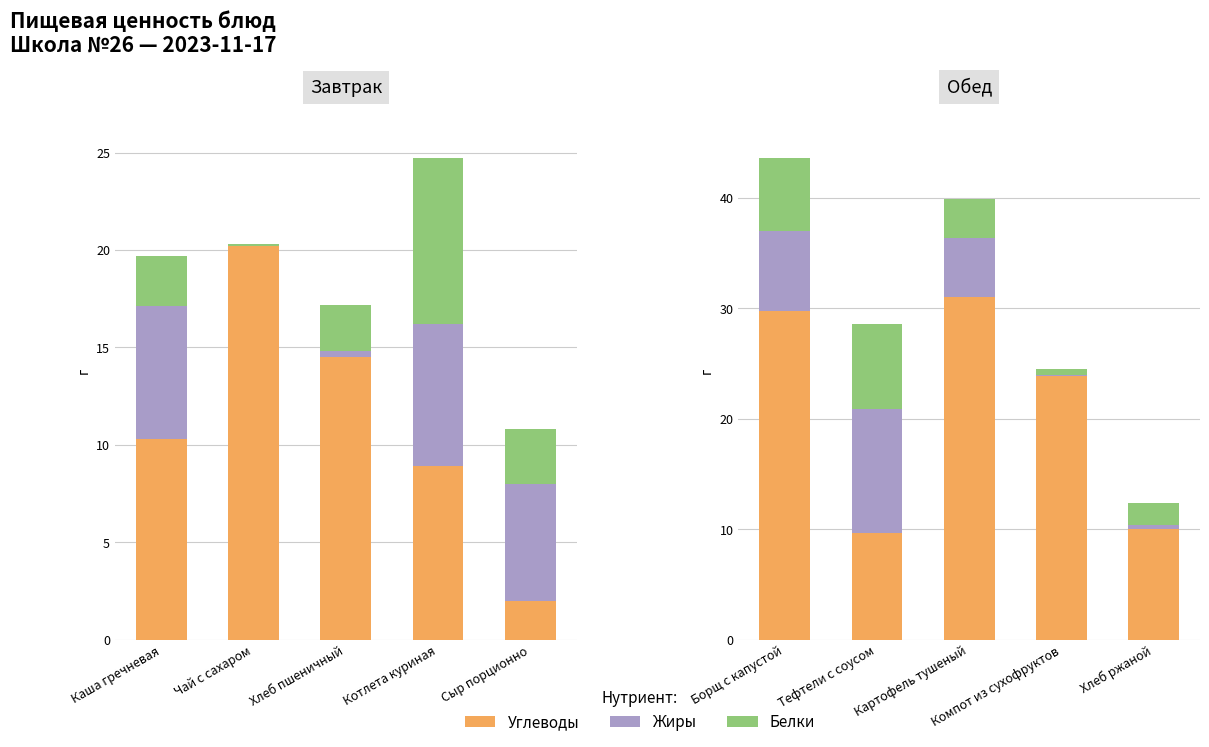

What is the label of the 1st bar from the right?

Хлеб ржаной